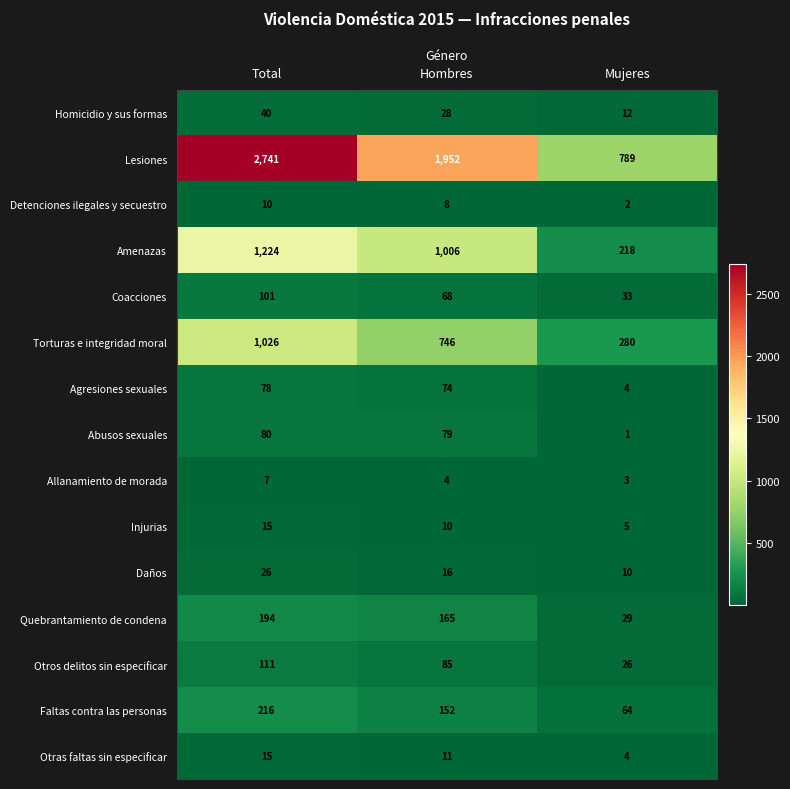

What is the sum of the Quebrantamiento de condena values at Total and Mujeres?

223